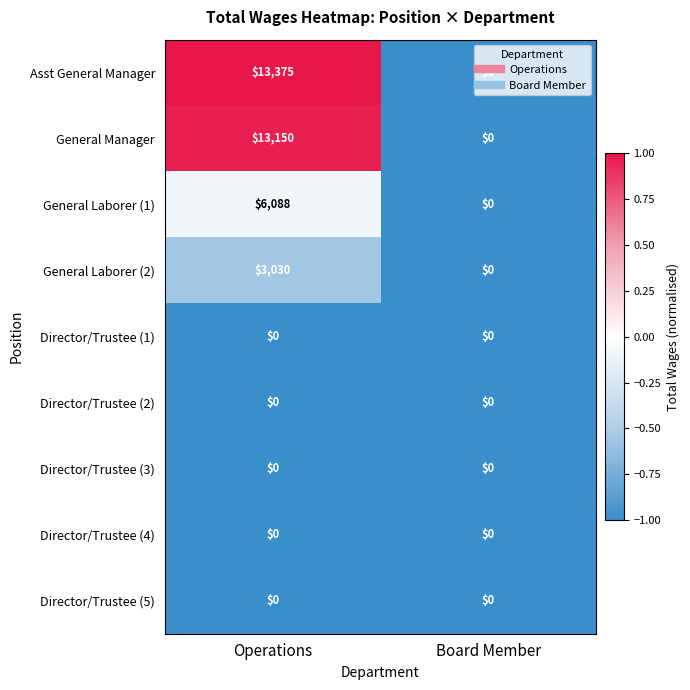

Is it true that General Laborer (2) equals 0 at Board Member?

True